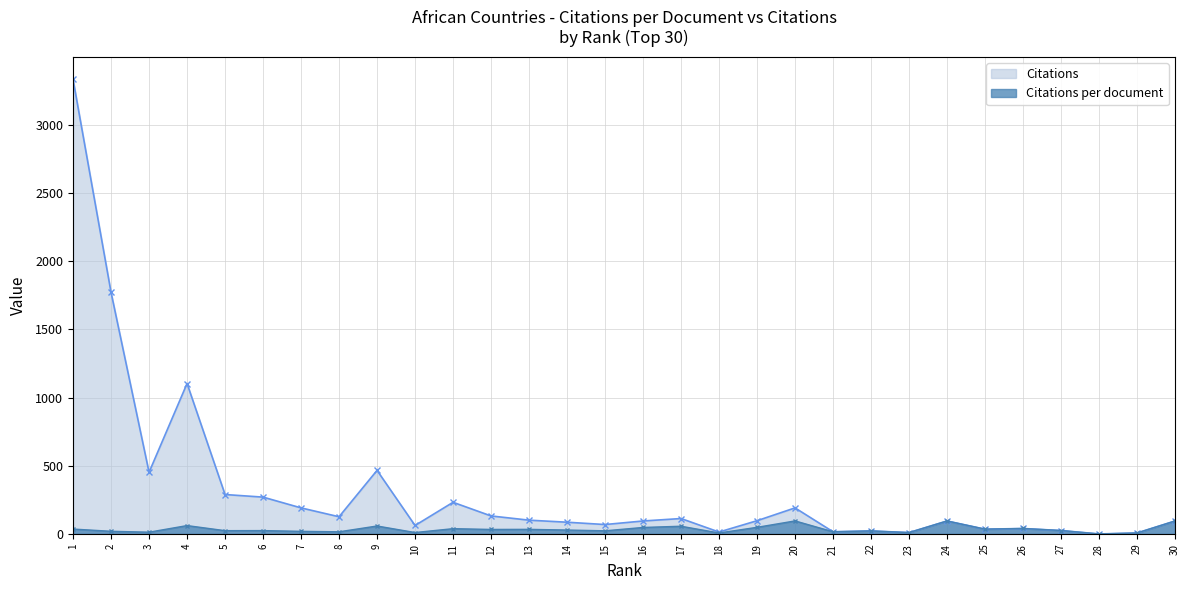

Which series changed the most between 1 and 18?

Citations